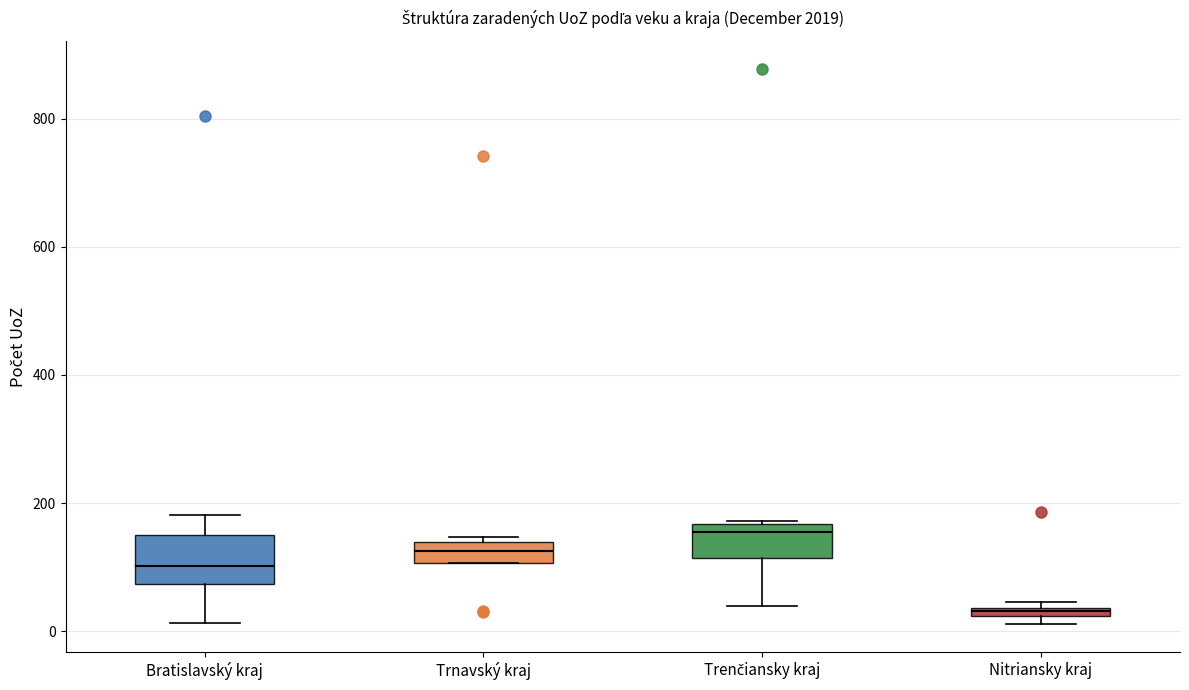

Which box's median line is the lowest?

Nitriansky kraj